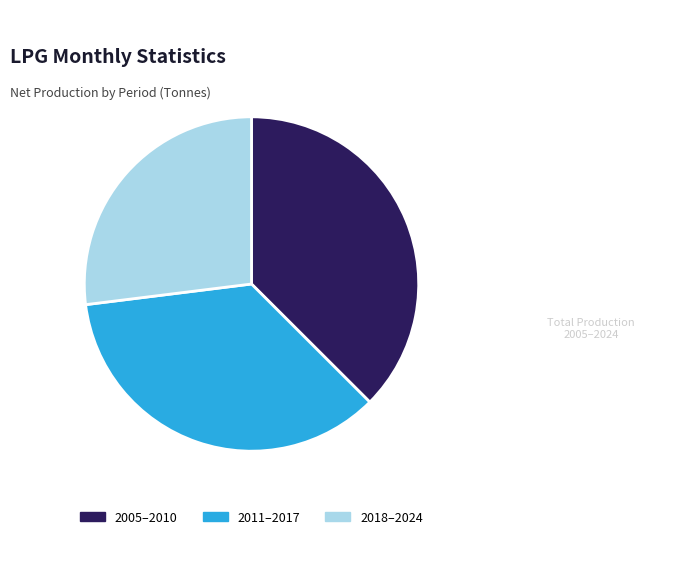

Which category has the biggest portion of the pie?

2005–2010